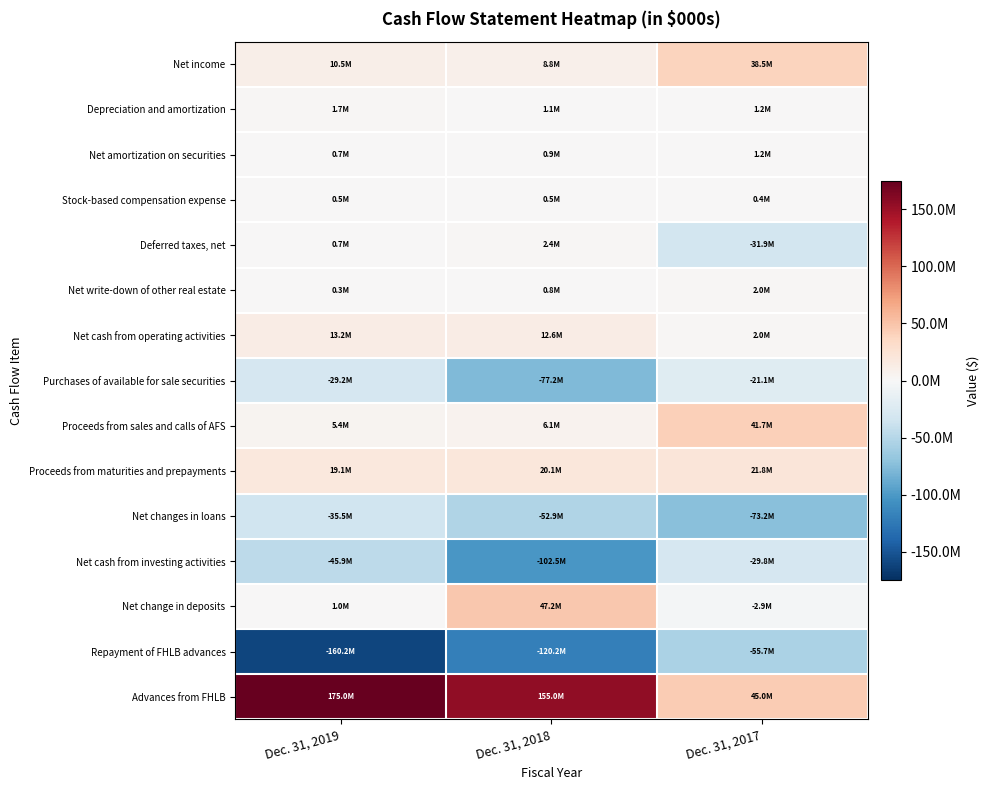

Count the number of categories in the chart.

3